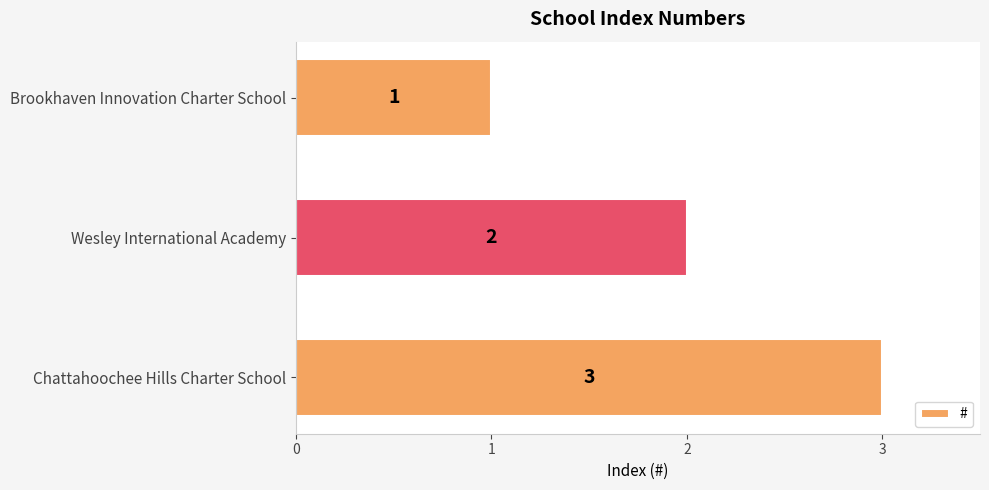

What is the maximum value shown in the chart?

3